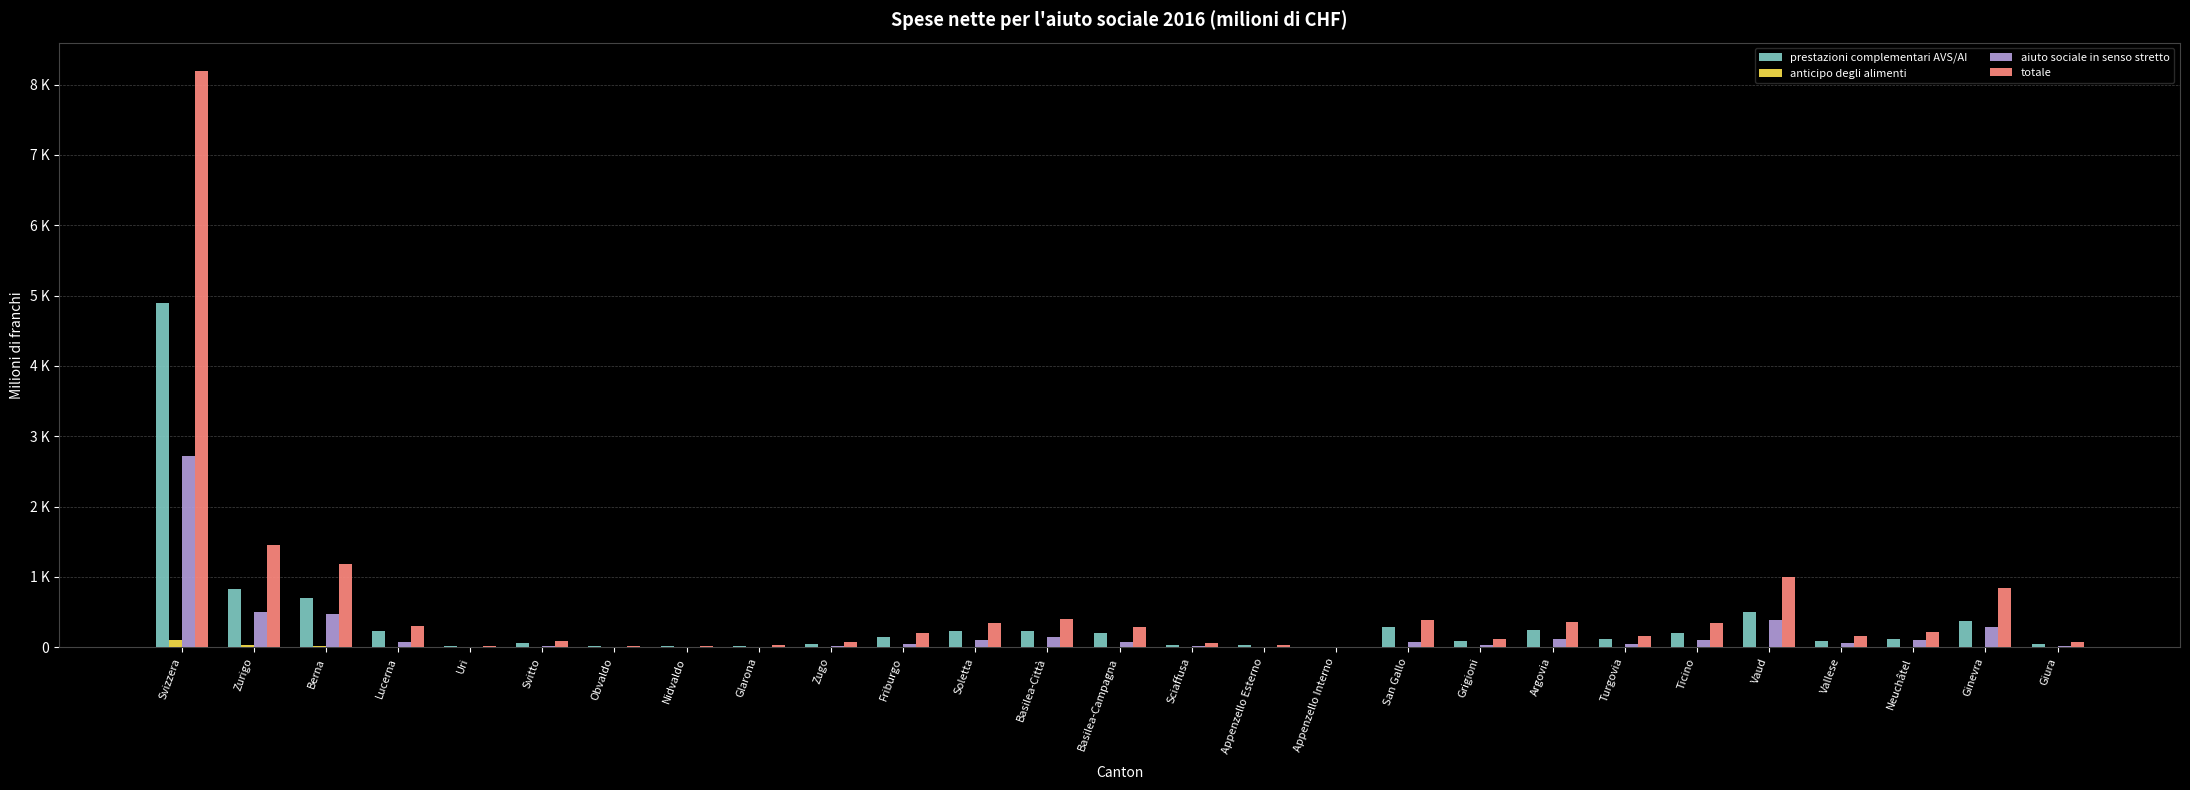

The prestazioni complementari AVS/AI series shows 6.2 at Nidvaldo. True or false?

False